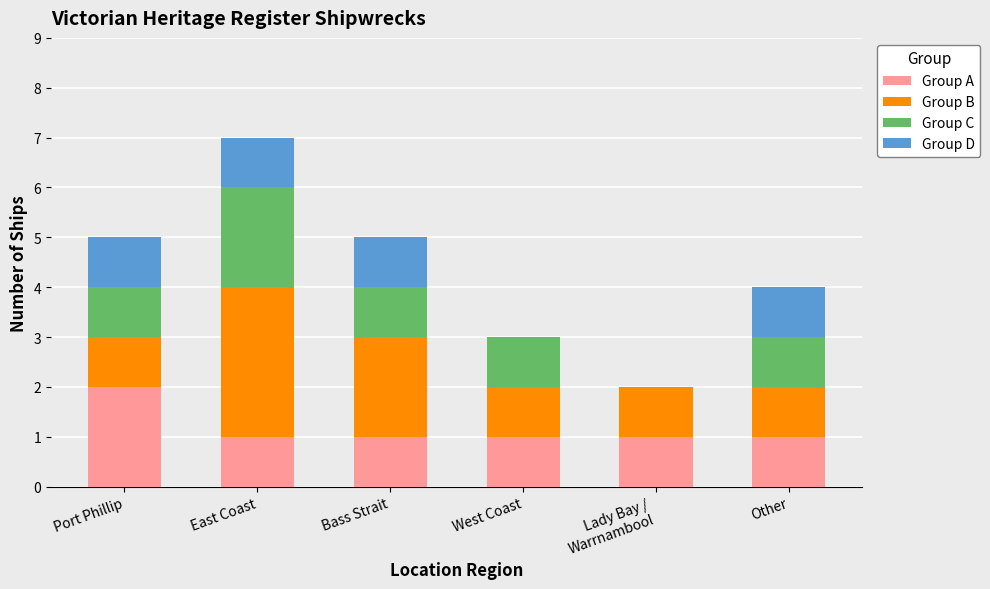

Which category has the highest value in the Group A series?

Port Phillip